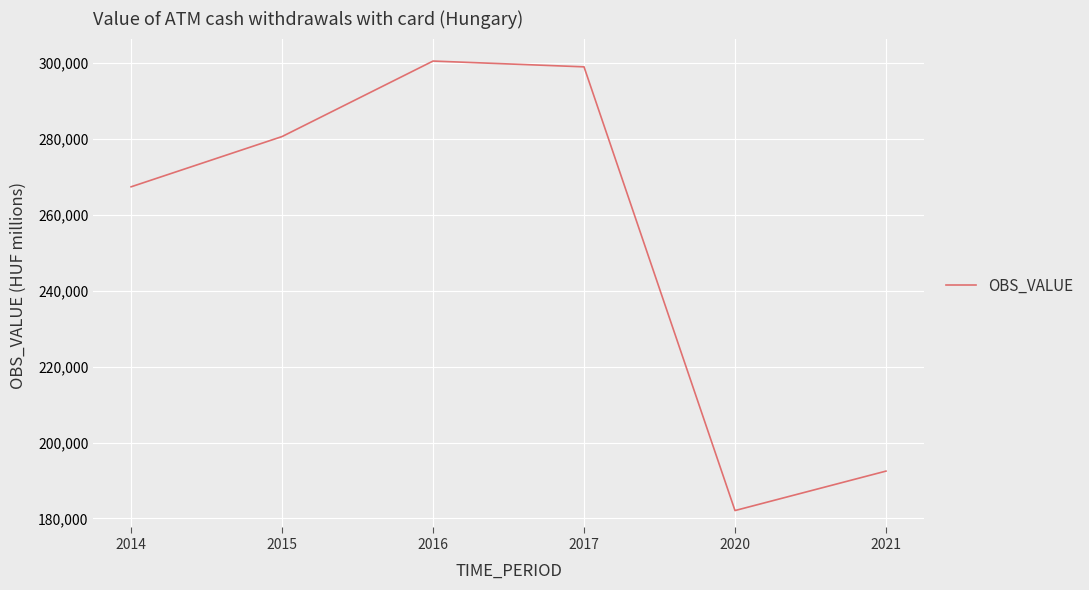

What is the difference between the values at 2016 and 2014?

33162.0